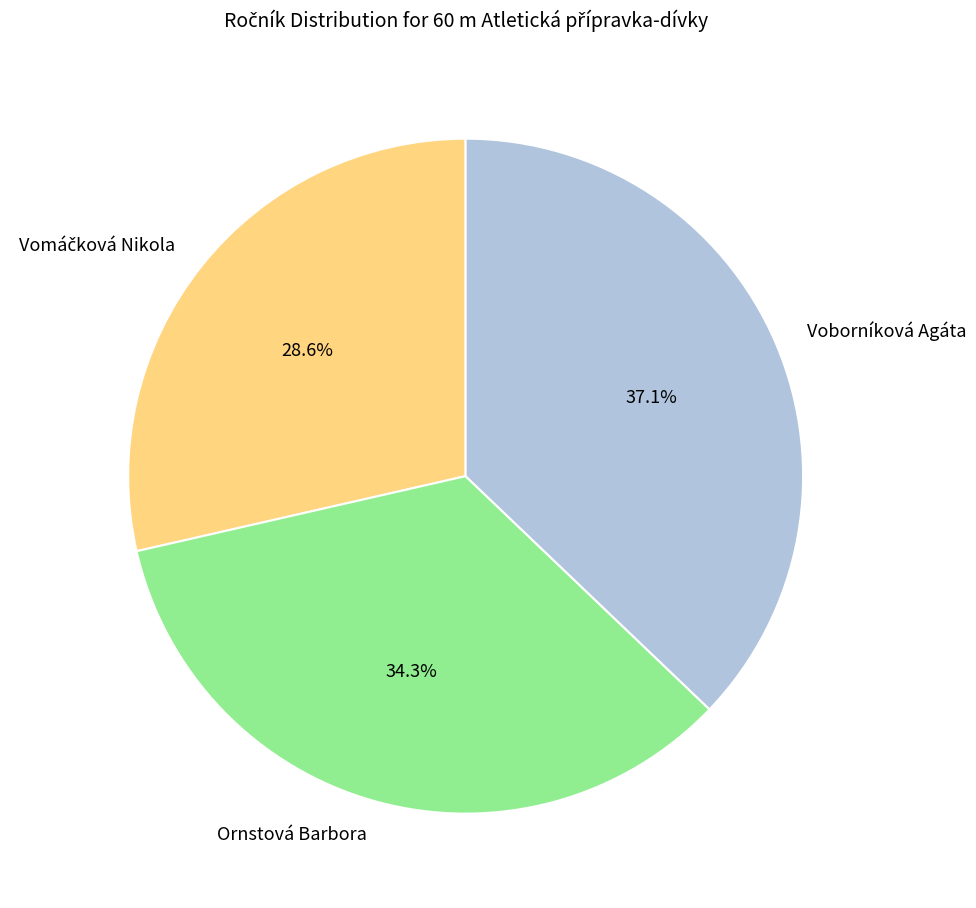

Is there any slice that represents more than half of the pie?

No